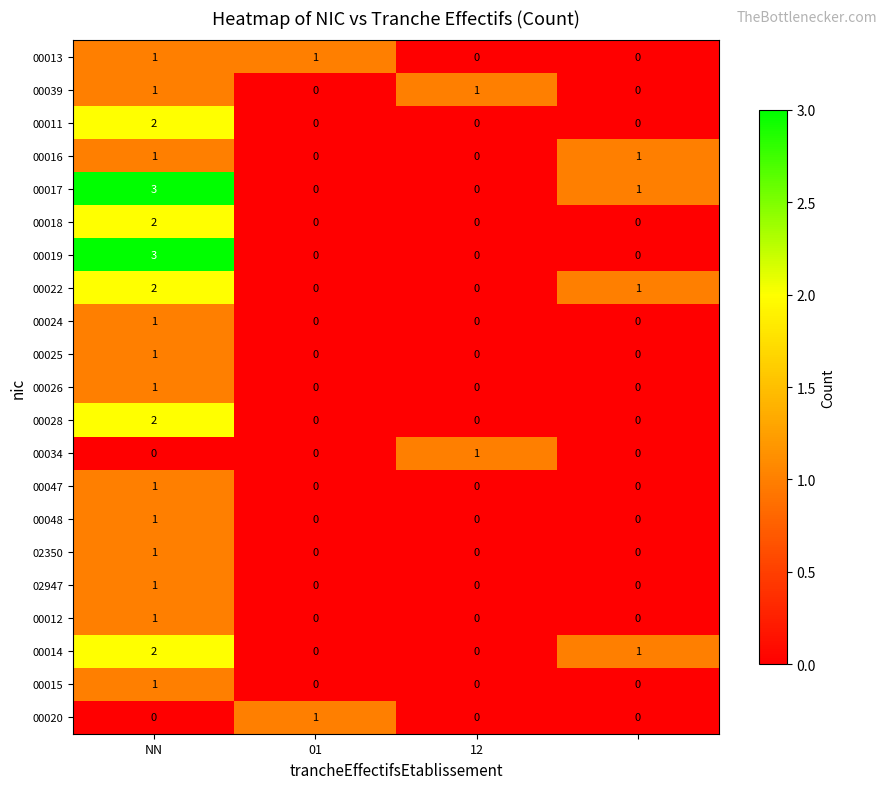

What is the greatest value displayed?

3